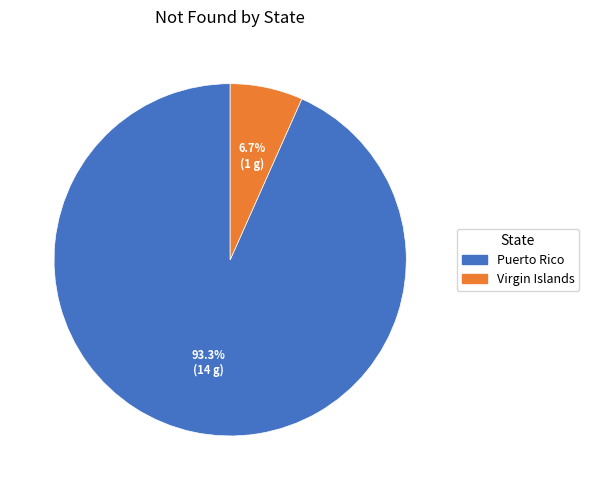

To the nearest percent, what portion does Virgin Islands represent?

7%